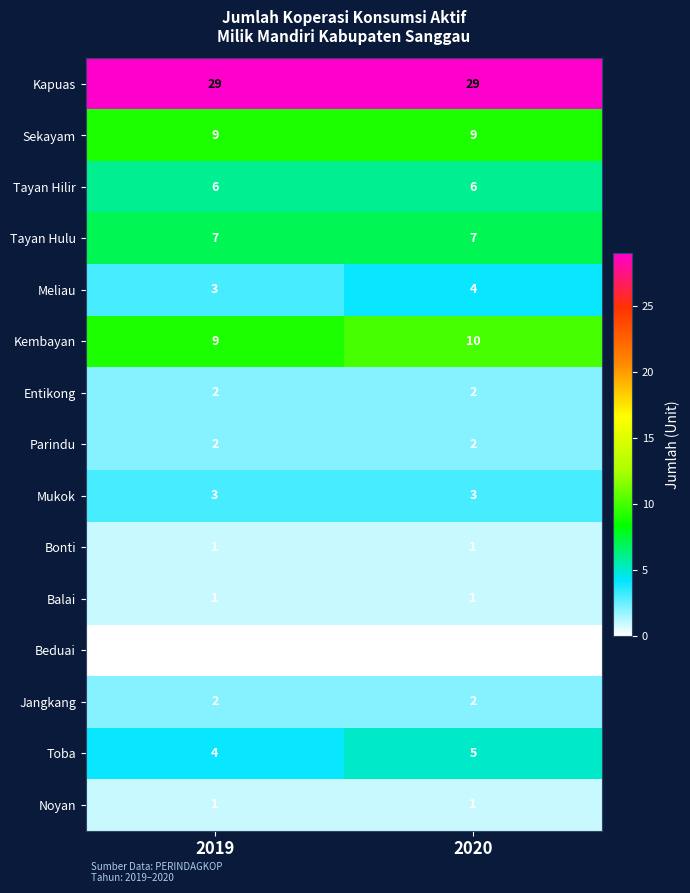

What is the spread (max minus min) of values at 2020?

29